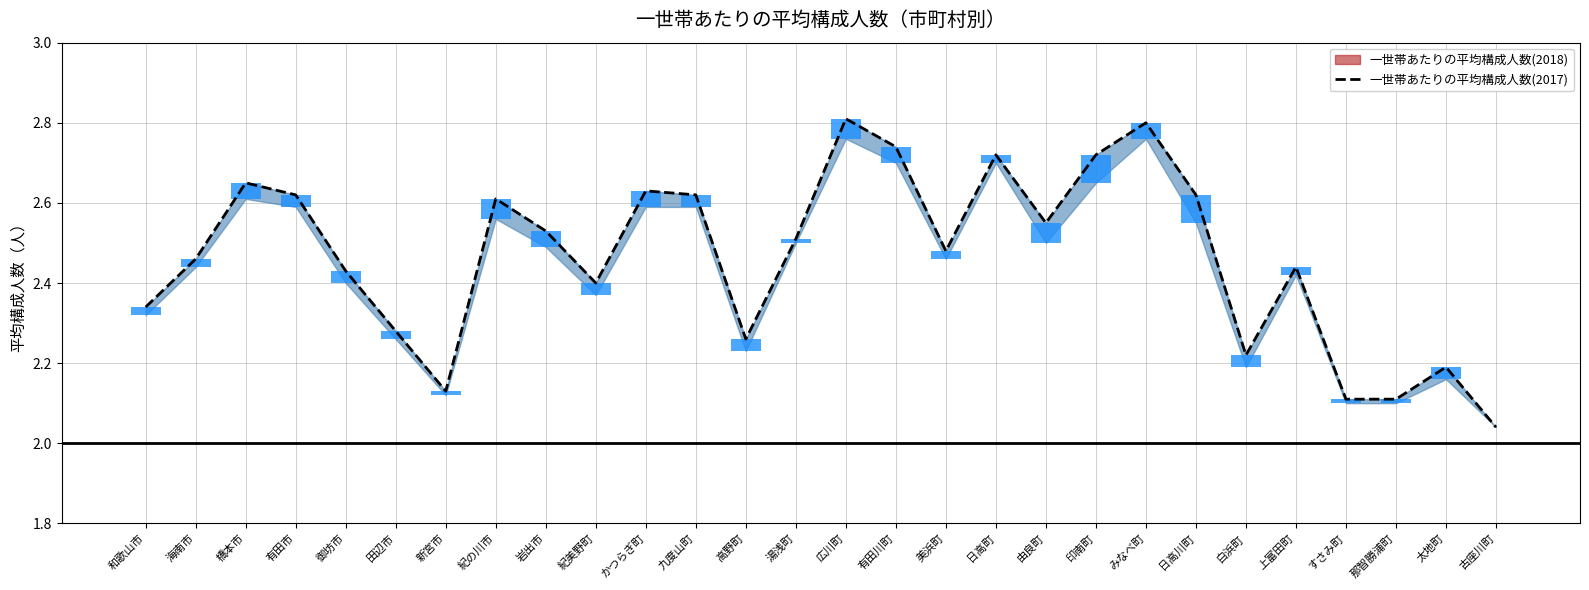

What is the difference between the maximum and minimum values?

0.8